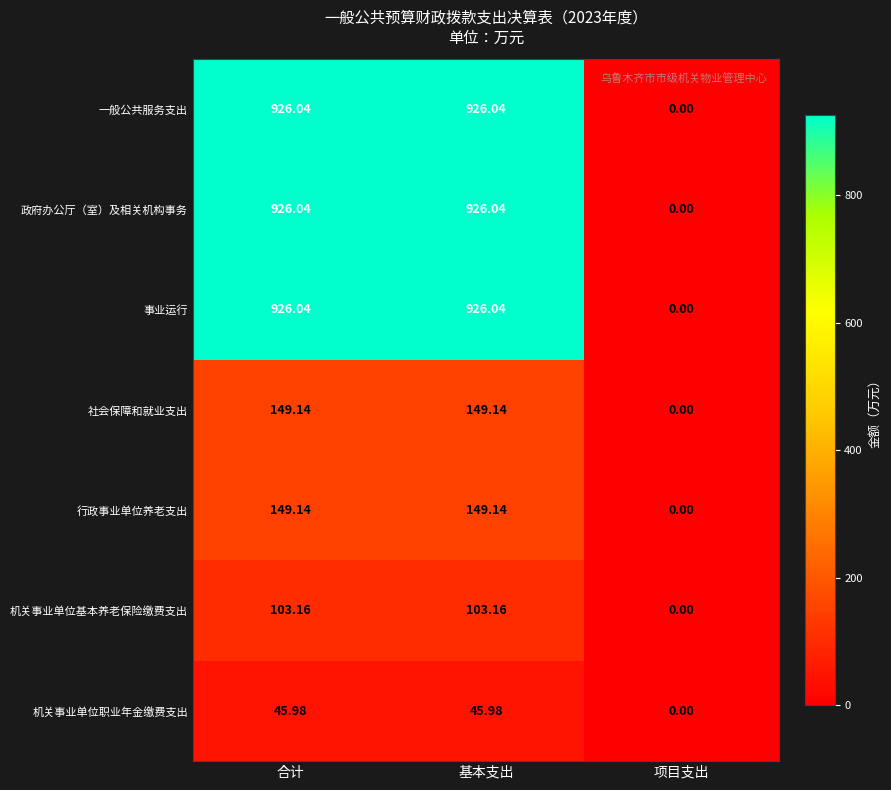

At which label does 社会保障和就业支出 first exceed 149?

合计